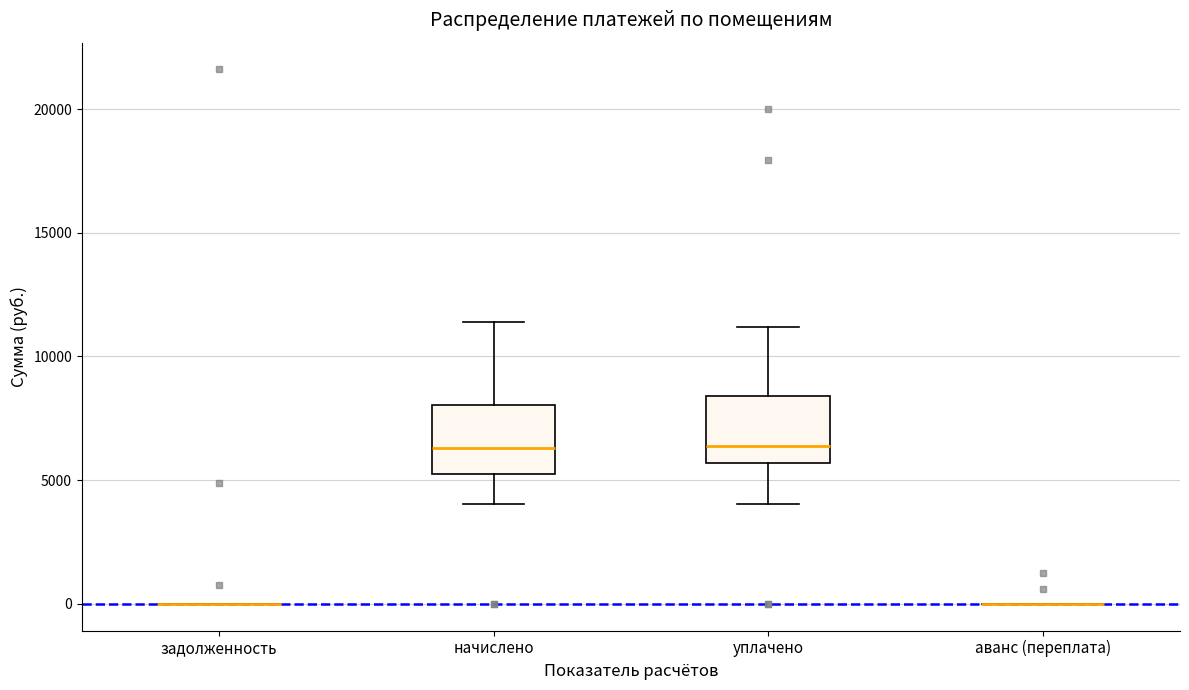

Reading left to right, transcribe this box plot: for each box, give where its median line is, the range the box spans, and where its two whiskers end, as read against the y-axis. The values are not printed on the chart, so give them approximately, as read against the axis.

задолженность: box collapsed to a line at 0, whiskers 0 to 0
начислено: median 6500, box 5000 to 8000, whiskers 4000 to 11500
уплачено: median 6500, box 5500 to 8500, whiskers 4000 to 11000
аванс (переплата): box collapsed to a line at 0, whiskers 0 to 0